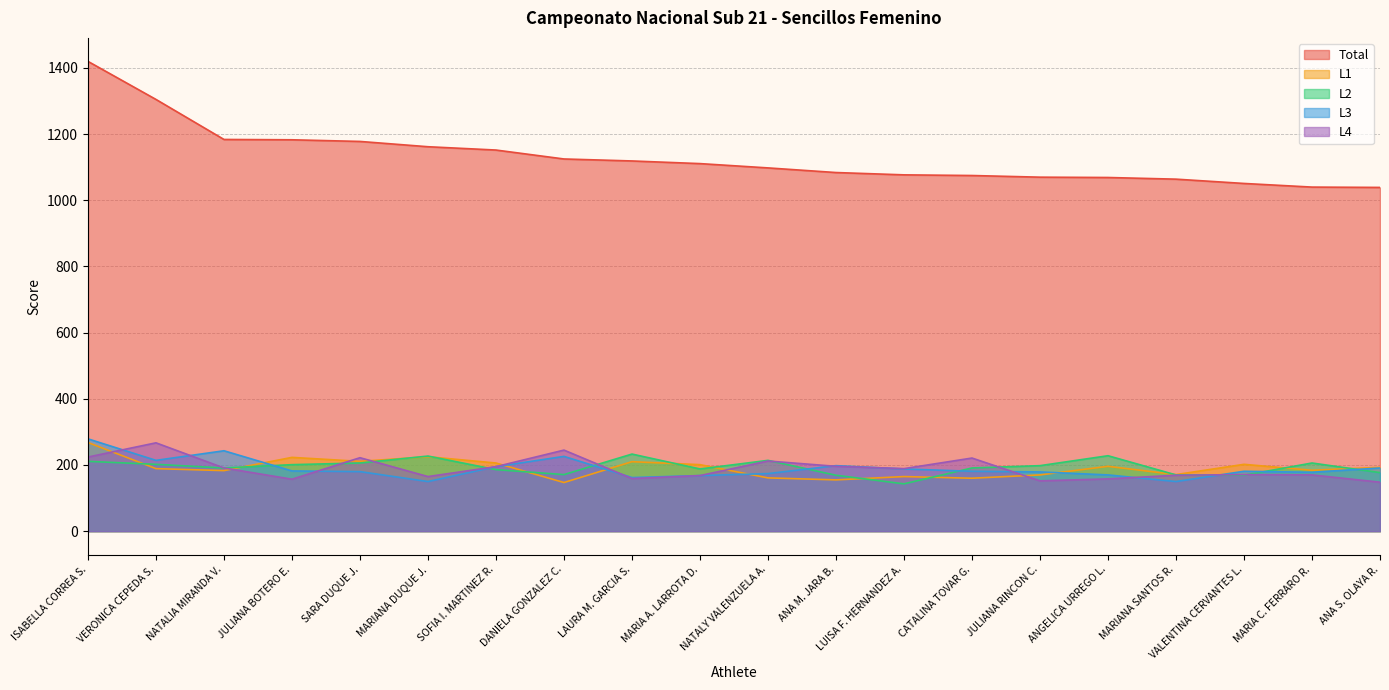

Reading right to left, what are all the values shown in this chart?

Total: 1039	1040	1051	1064	1069	1070	1075	1077	1084	1098	1111	1119	1125	1152	1162	1178	1183	1184	1305	1420
L1: 193	184	202	171	196	170	160	165	155	161	201	210	147	206	225	211	223	183	189	268
L2: 177	206	169	170	228	198	191	143	169	214	188	233	171	186	227	206	201	191	202	211
L3: 191	178	181	150	170	179	181	188	198	174	168	162	226	195	150	180	182	243	214	279
L4: 148	170	171	169	158	152	221	189	196	212	168	159	245	195	165	222	157	191	267	224